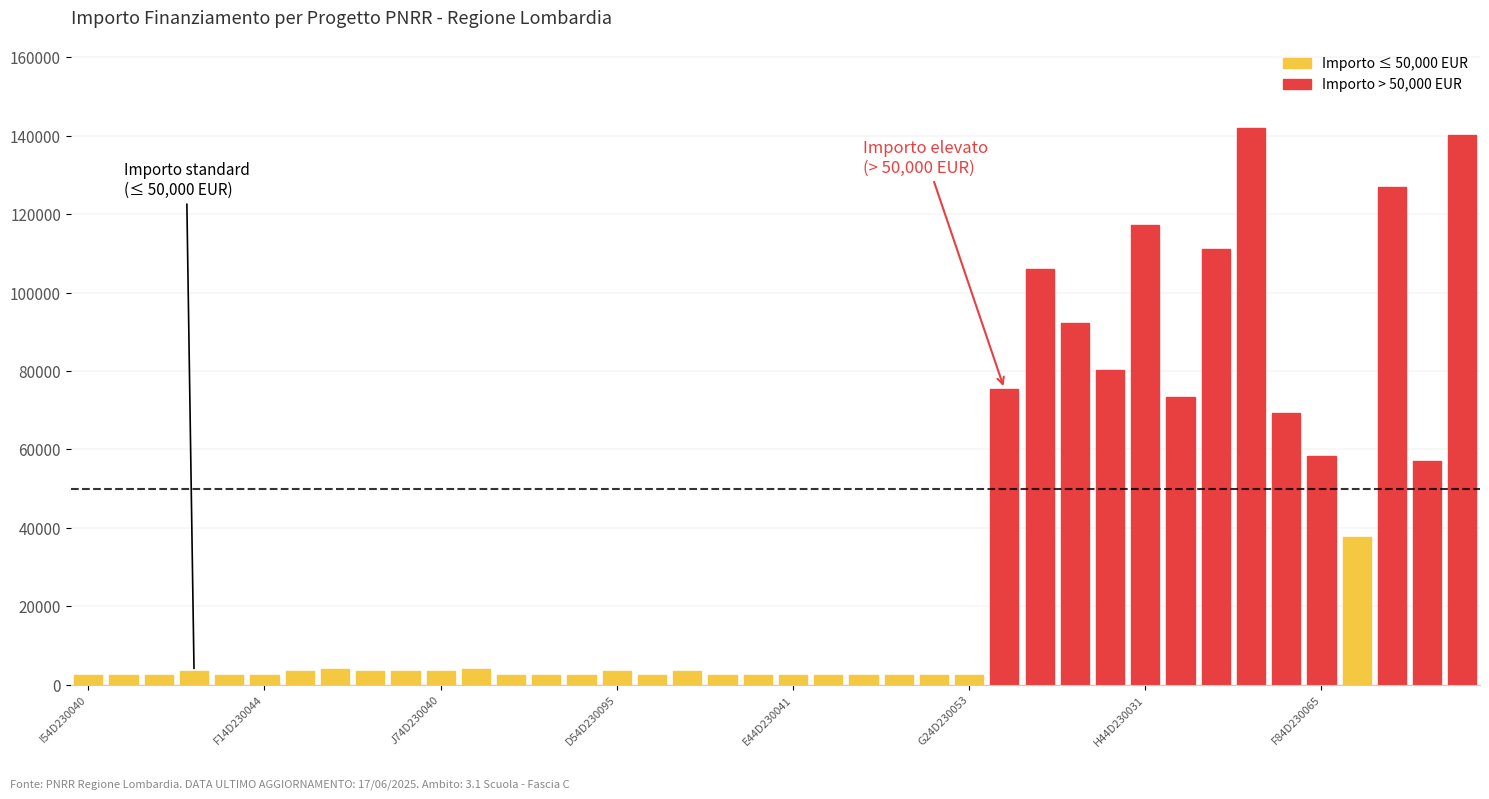

How many bars are there in total?

40